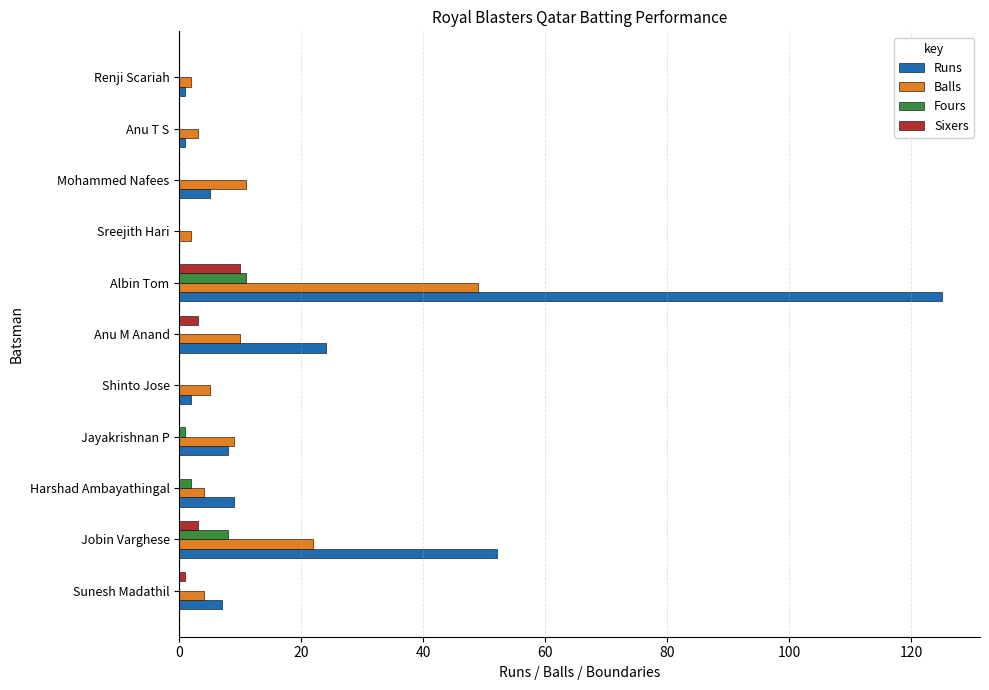

Which series has the largest total across all categories?

Runs